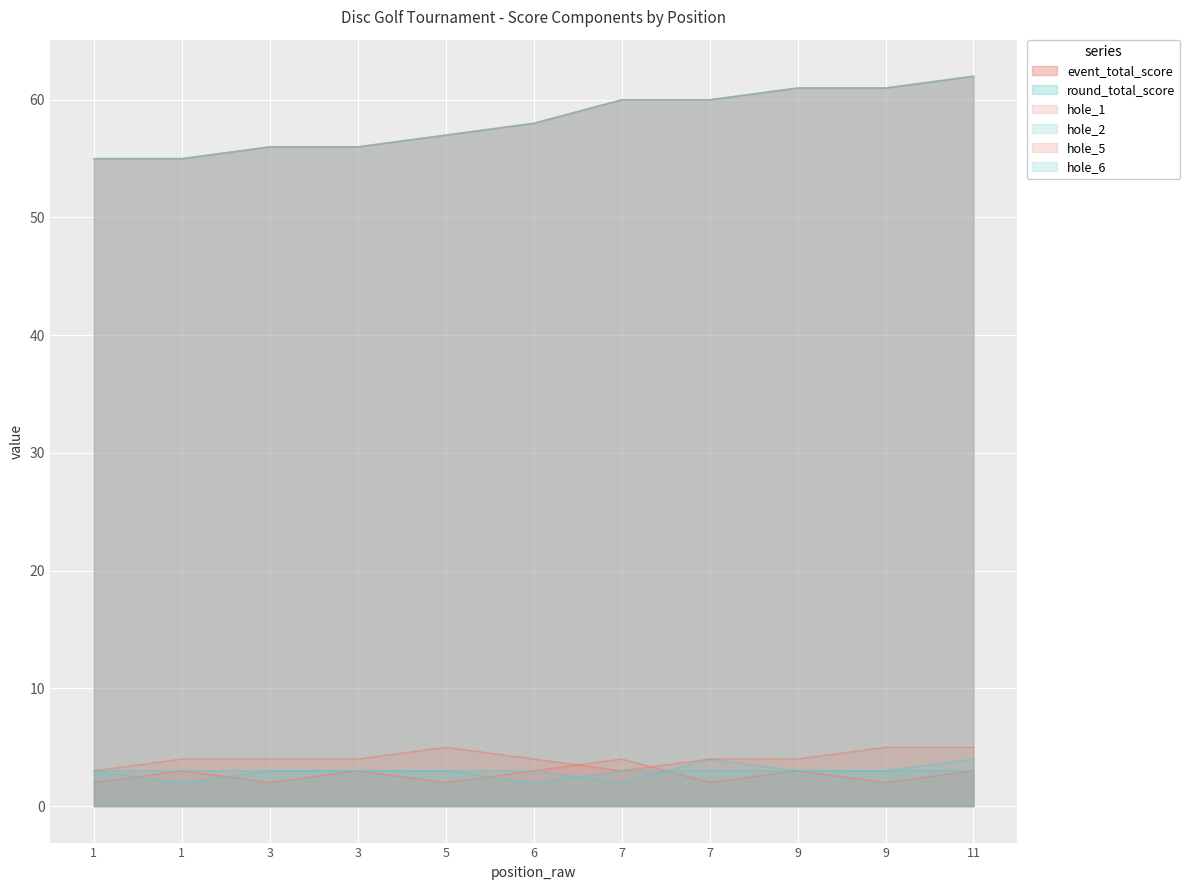

Does the chart display data point markers on the line(s)?

No